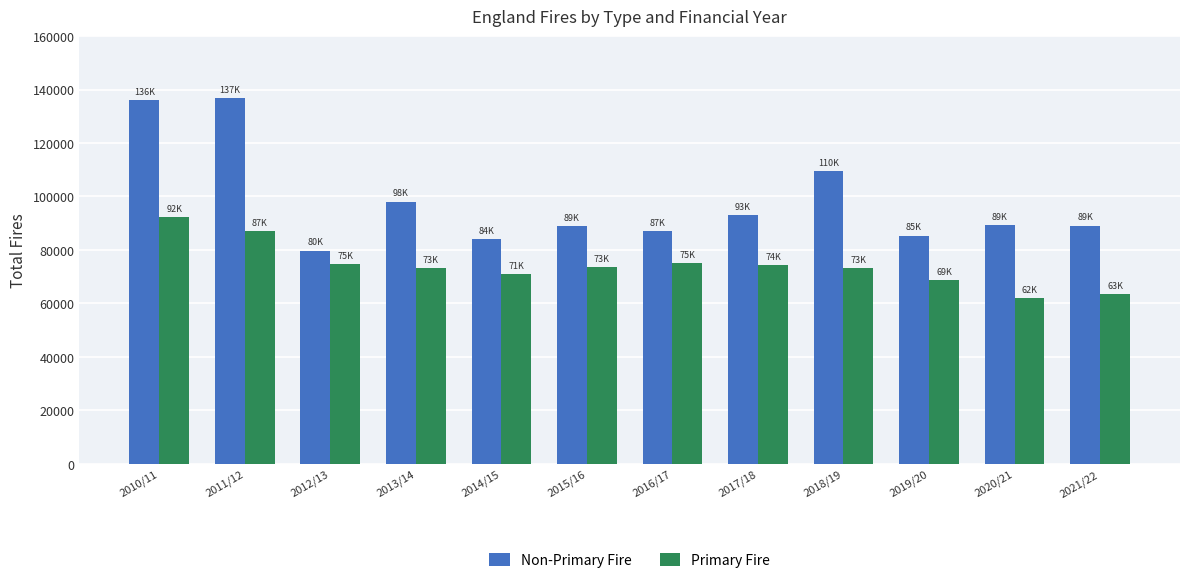

The value of Primary Fire at 2019/20 is 113066. True or false?

False